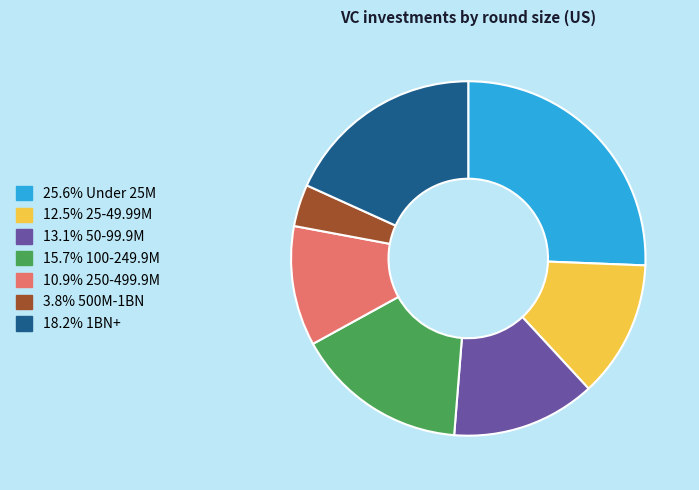

How many slices are in this pie chart?

7